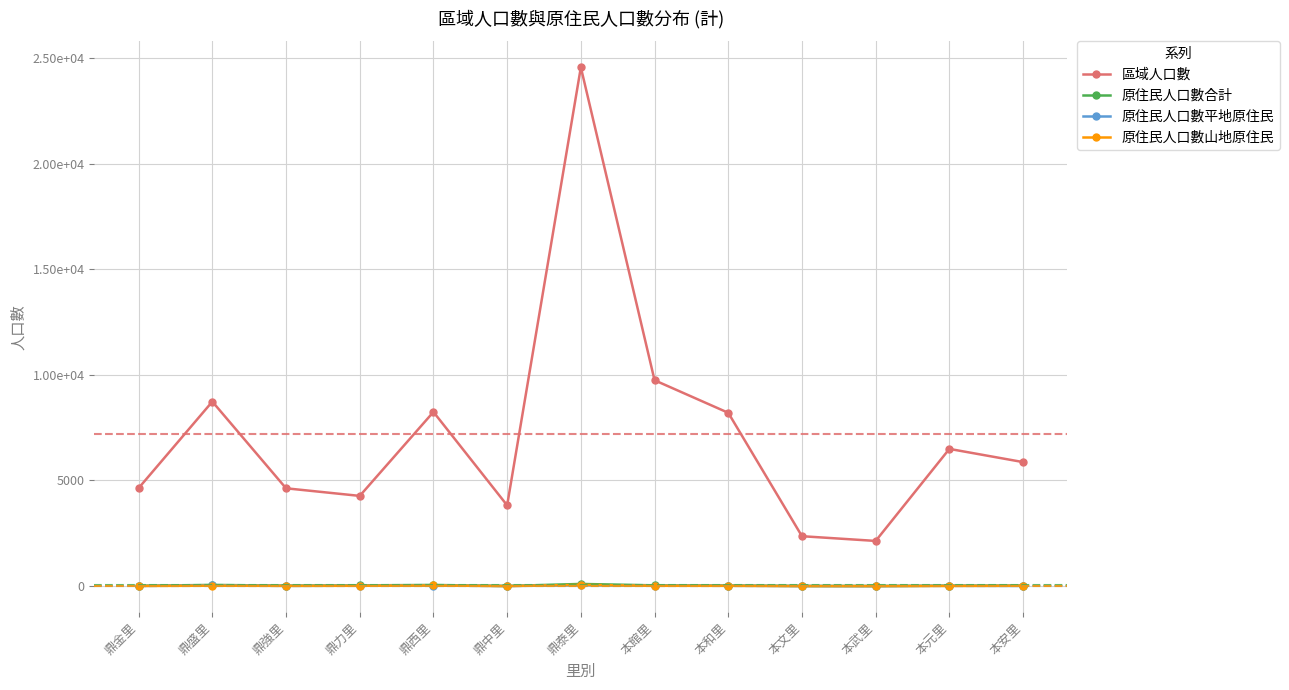

What are all the series names shown in the legend?

區域人口數, 原住民人口數合計, 原住民人口數平地原住民, 原住民人口數山地原住民